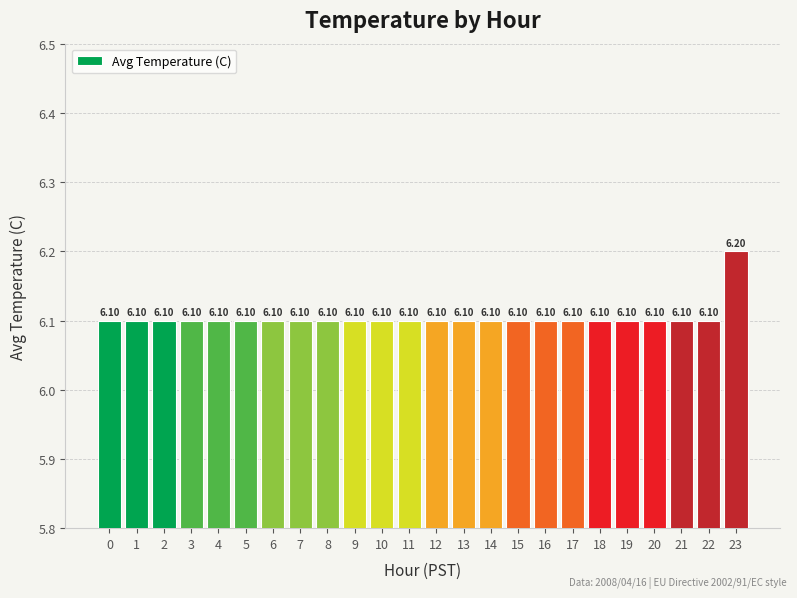

Reading left to right, transcribe all the data shown in this chart.

6.1	6.1	6.1	6.1	6.1	6.1	6.1	6.1	6.1	6.1	6.1	6.1	6.1	6.1	6.1	6.1	6.1	6.1	6.1	6.1	6.1	6.1	6.1	6.2